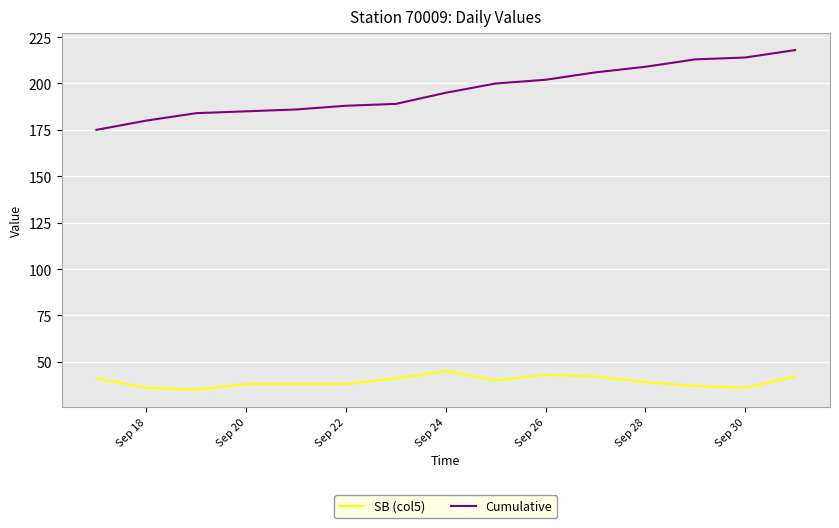

List the series in order of their peak value, highest first.

Cumulative, SB (col5)